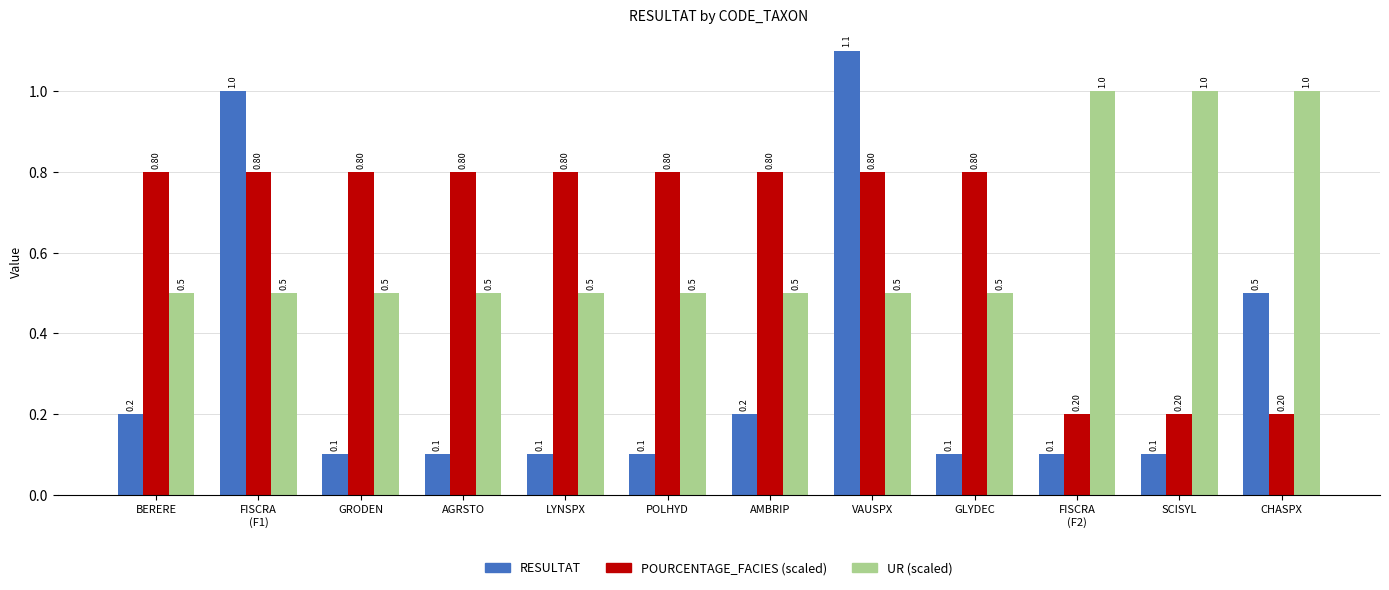

List the series in order of their peak value, lowest first.

POURCENTAGE_FACIES (scaled), UR (scaled), RESULTAT